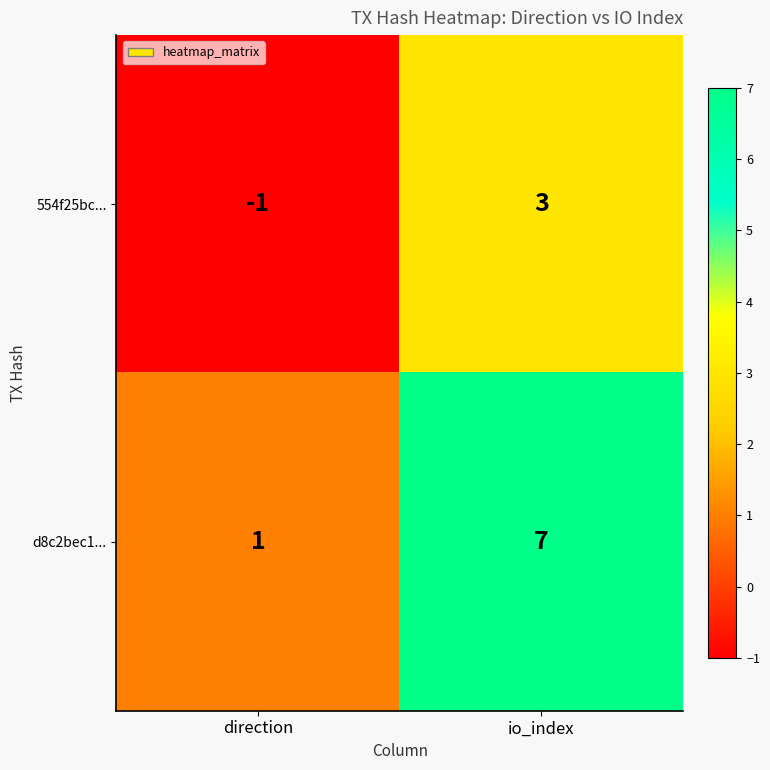

What is the approximate value of d8c2bec1... at io_index?

7